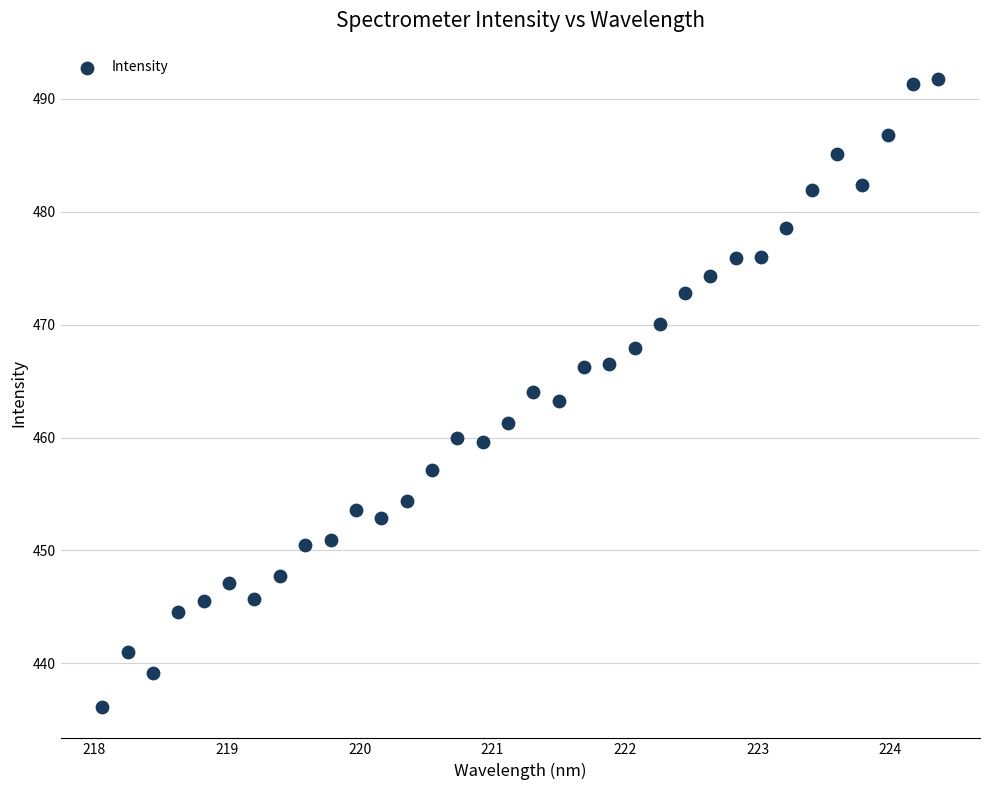

What is the range of Y values (max minus min)?

55.6